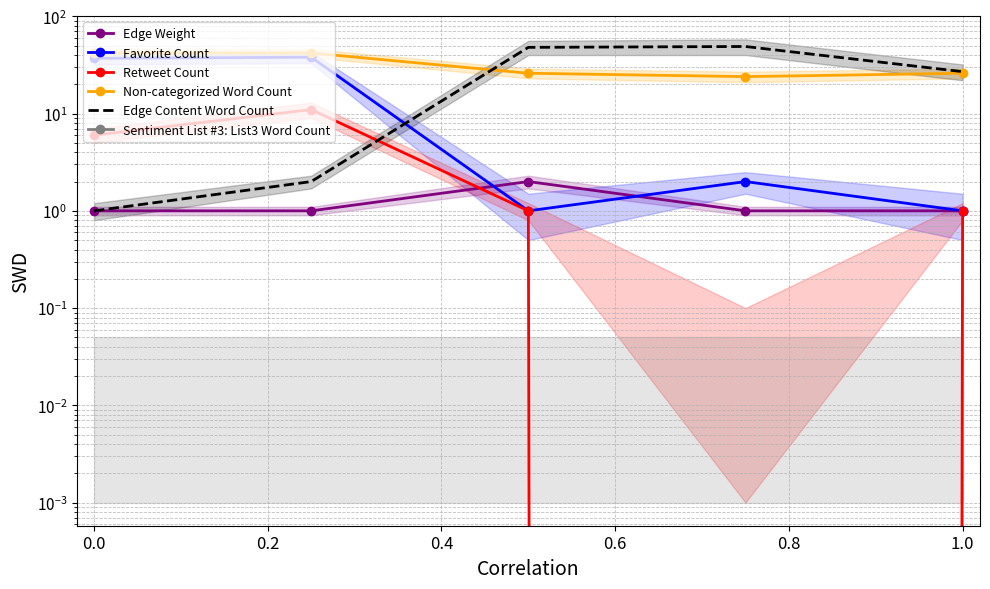

True or false: Sentiment List #3: List3 Word Count and Favorite Count cross at least once.

False